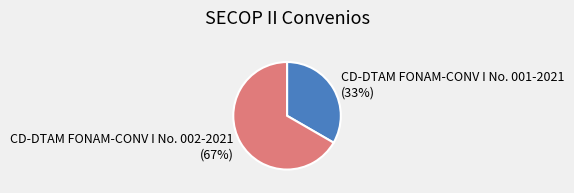

What is the majority slice?

CD-DTAM FONAM-CONV I No. 002-2021